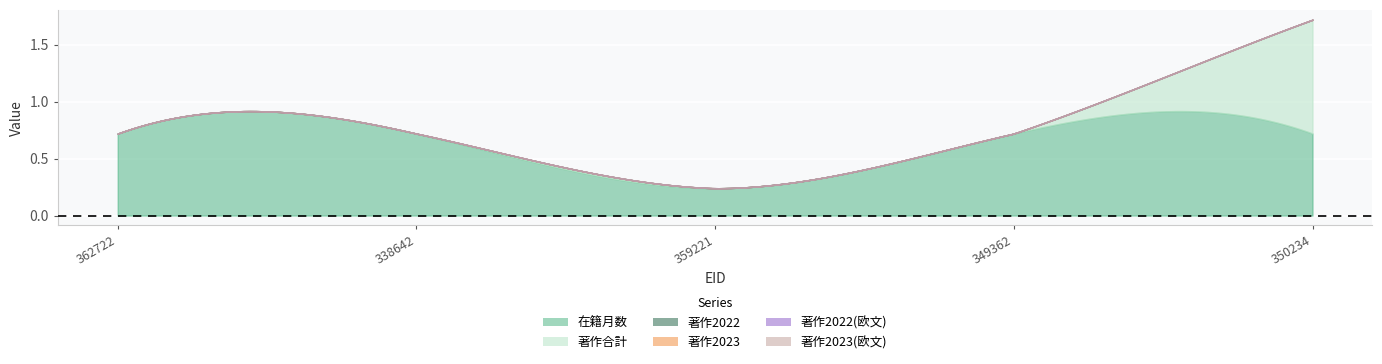

What is the label of the 1st point from the left?

362722